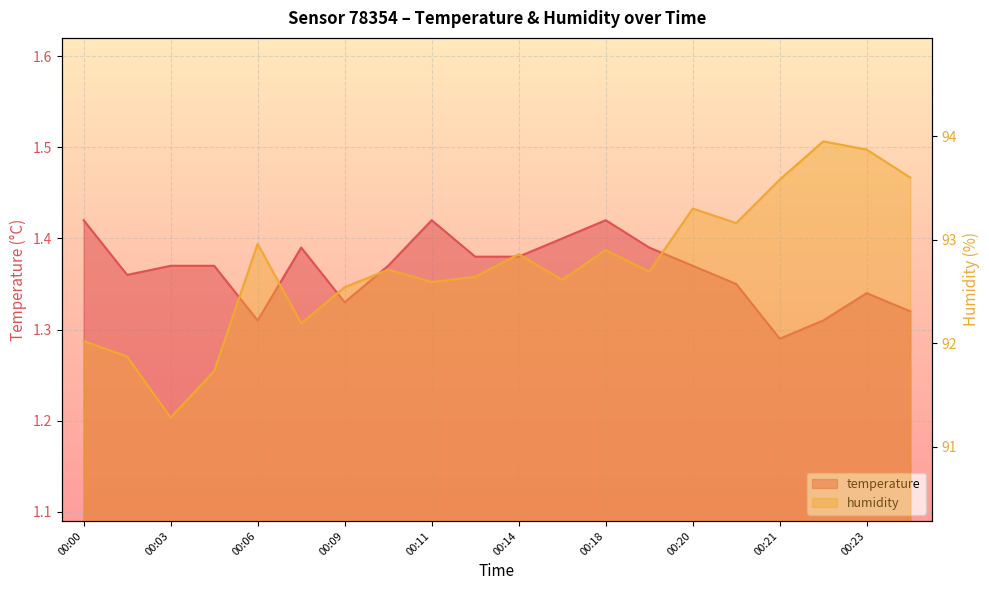

What is the highest value of the temperature series?

1.4